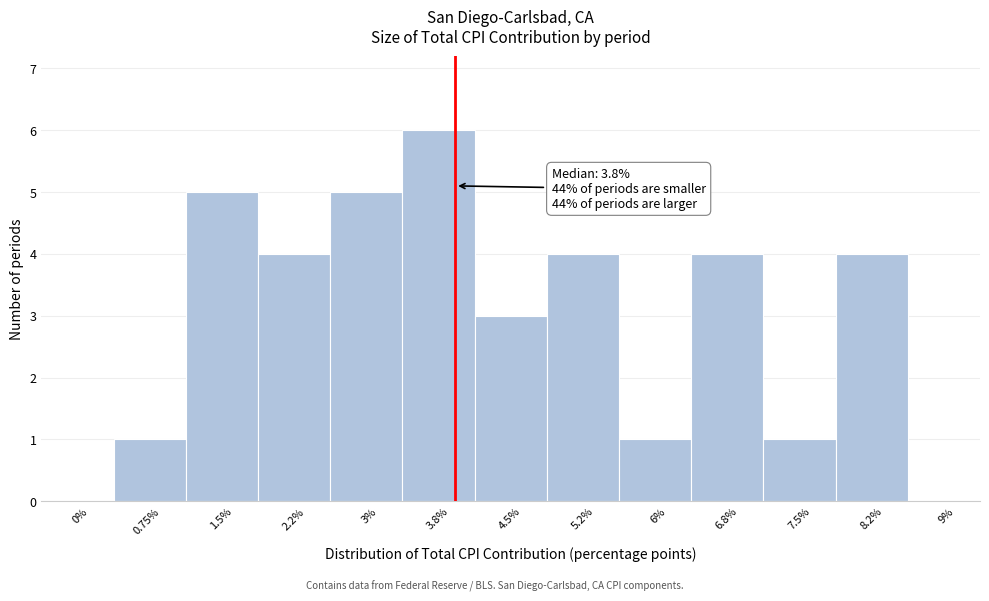

Which range on the x-axis has the tallest bar?

3.25 to 4.00